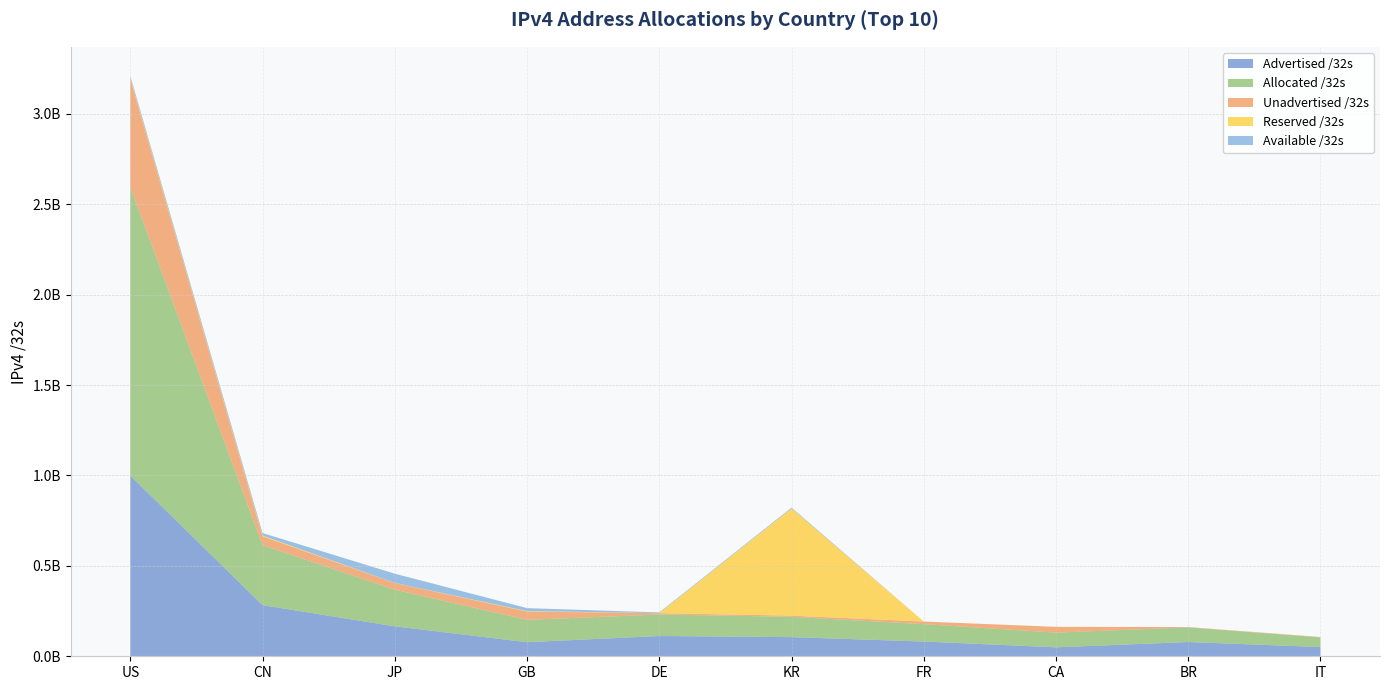

Reading left to right, what are all the values shown in this chart?

Advertised /32s: US=999427360	CN=282683904	JP=165603520	GB=77841540	DE=112046848	KR=105905216	FR=81478400	CA=49498368	BR=78729728	IT=51061760
Allocated /32s: US=1596076416	CN=331510016	JP=202570240	GB=123673896	DE=119126208	KR=112313088	FR=96086064	CA=81406464	BR=80792320	IT=53323584
Unadvertised /32s: US=596649056	CN=48826112	JP=36966720	GB=45832356	DE=7079360	KR=6407872	FR=14607664	CA=31908096	BR=2062592	IT=2261824
Reserved /32s: US=5774336	CN=4480256	JP=522240	GB=2559632	DE=544512	KR=592708864	FR=0	CA=0	BR=0	IT=0
Available /32s: US=11739648	CN=13952768	JP=51093504	GB=16389896	DE=3700736	KR=4750080	FR=0	CA=0	BR=0	IT=0